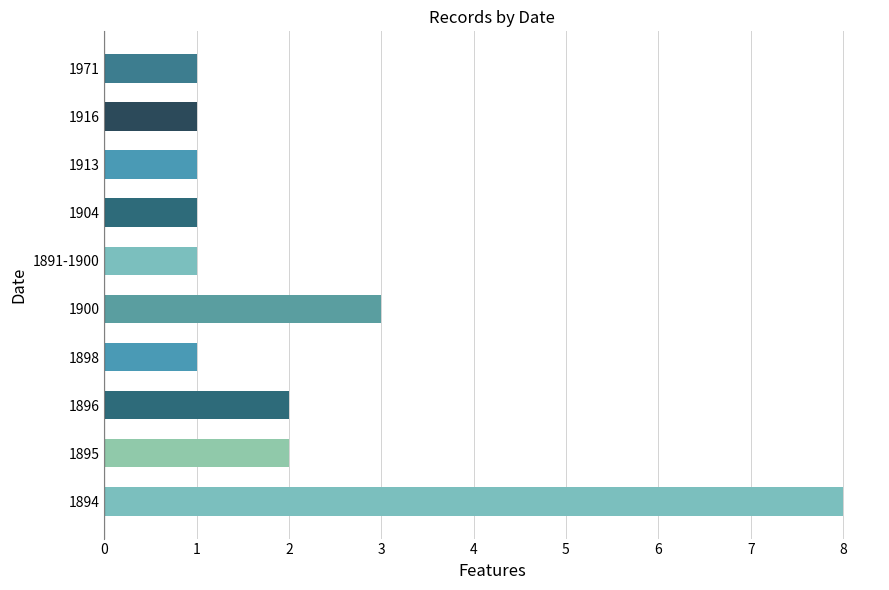

Where is the data nearest to the value 4?

1900